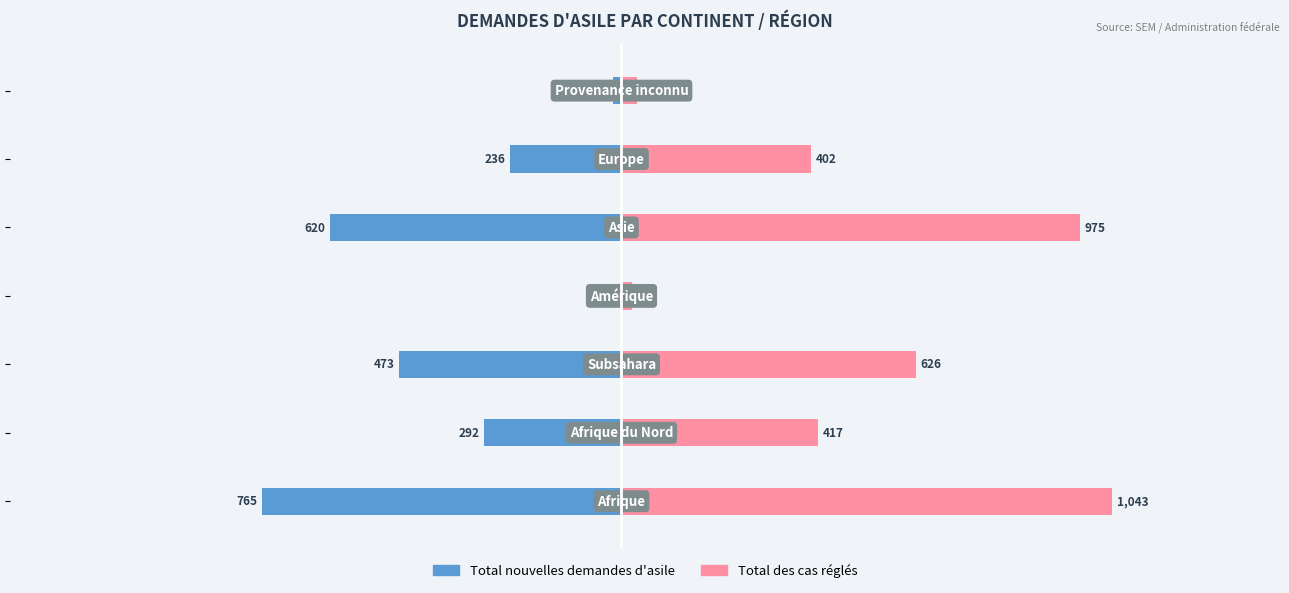

Is it true that Total nouvelles demandes d'asile equals -172 at −500?

False